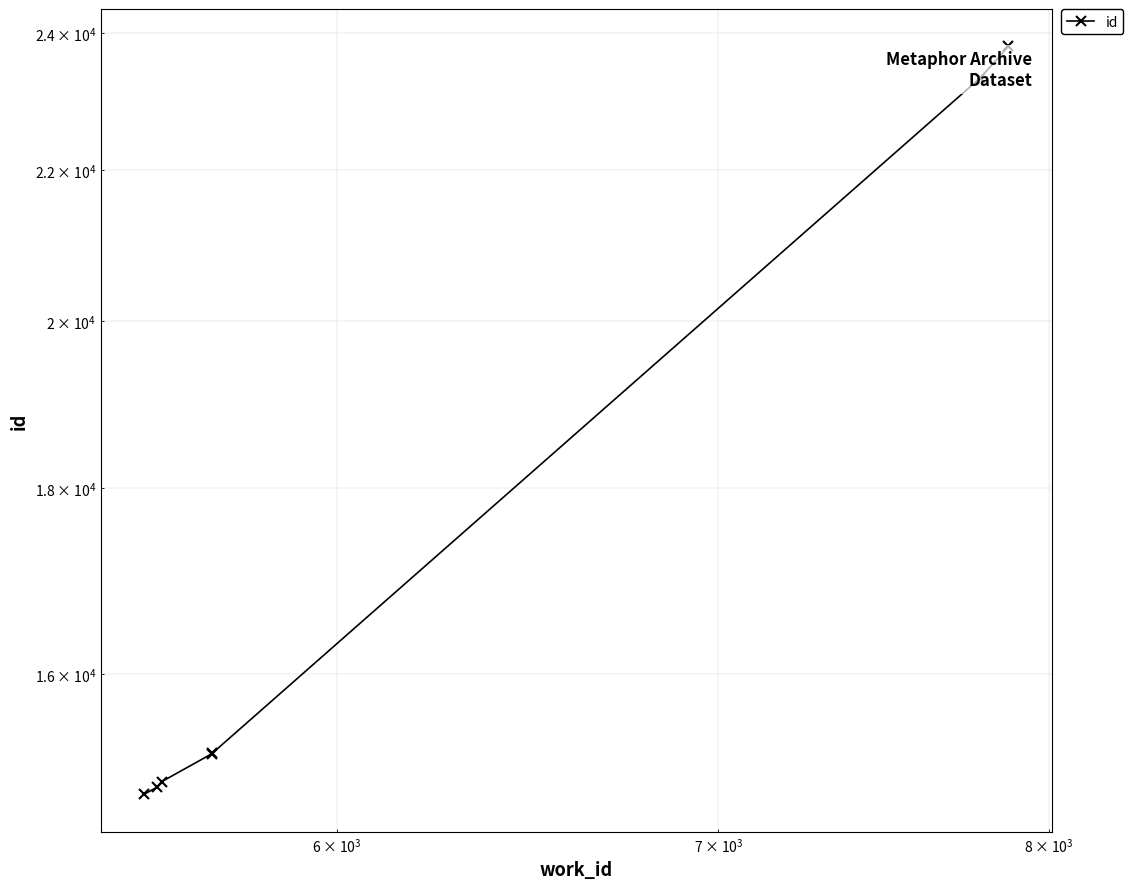

Reading left to right, what are all the values shown in this chart?

14830	14899	14950	15217	15219	23328	23794